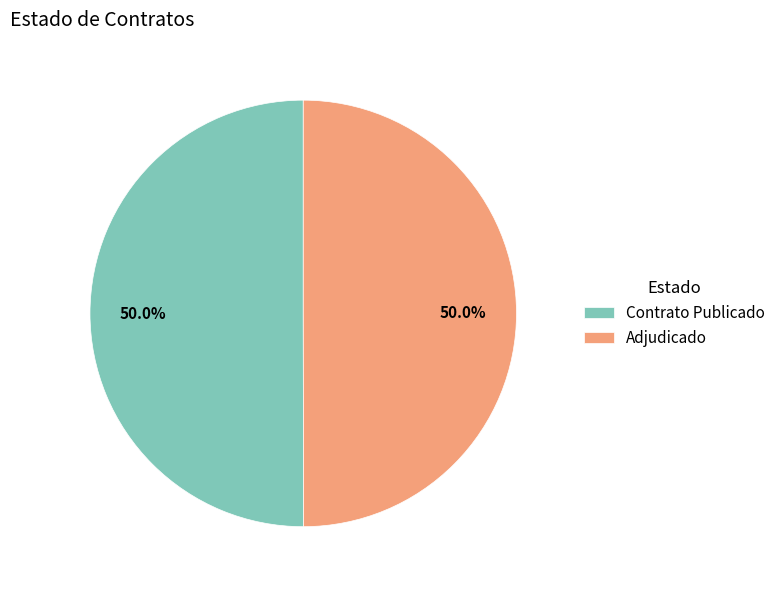

Is the sum of Adjudicado and Contrato Publicado greater than half?

Yes